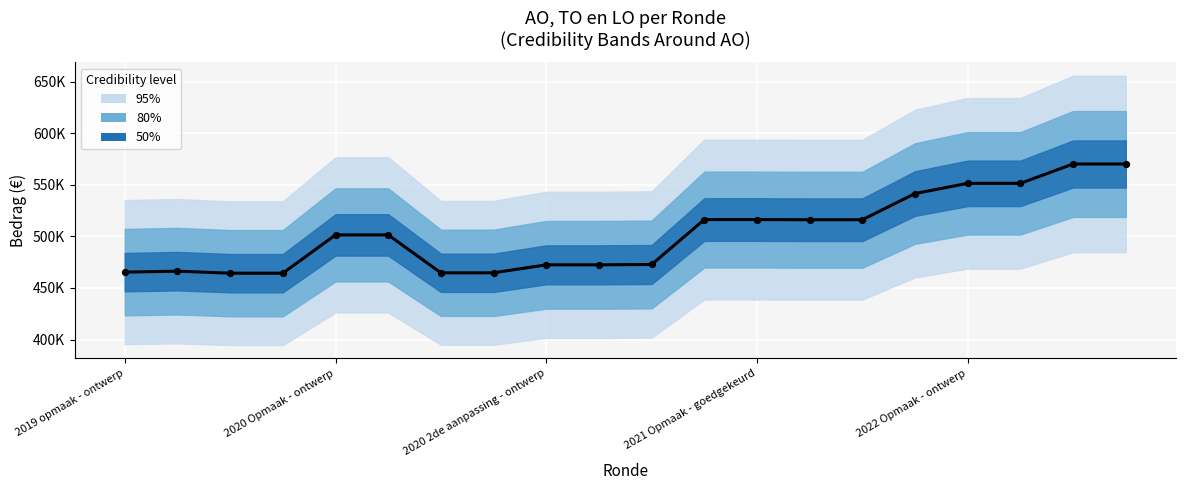

What is the ratio of the value at 9 to the value at 2019 opmaak - ontwerp?

1.0